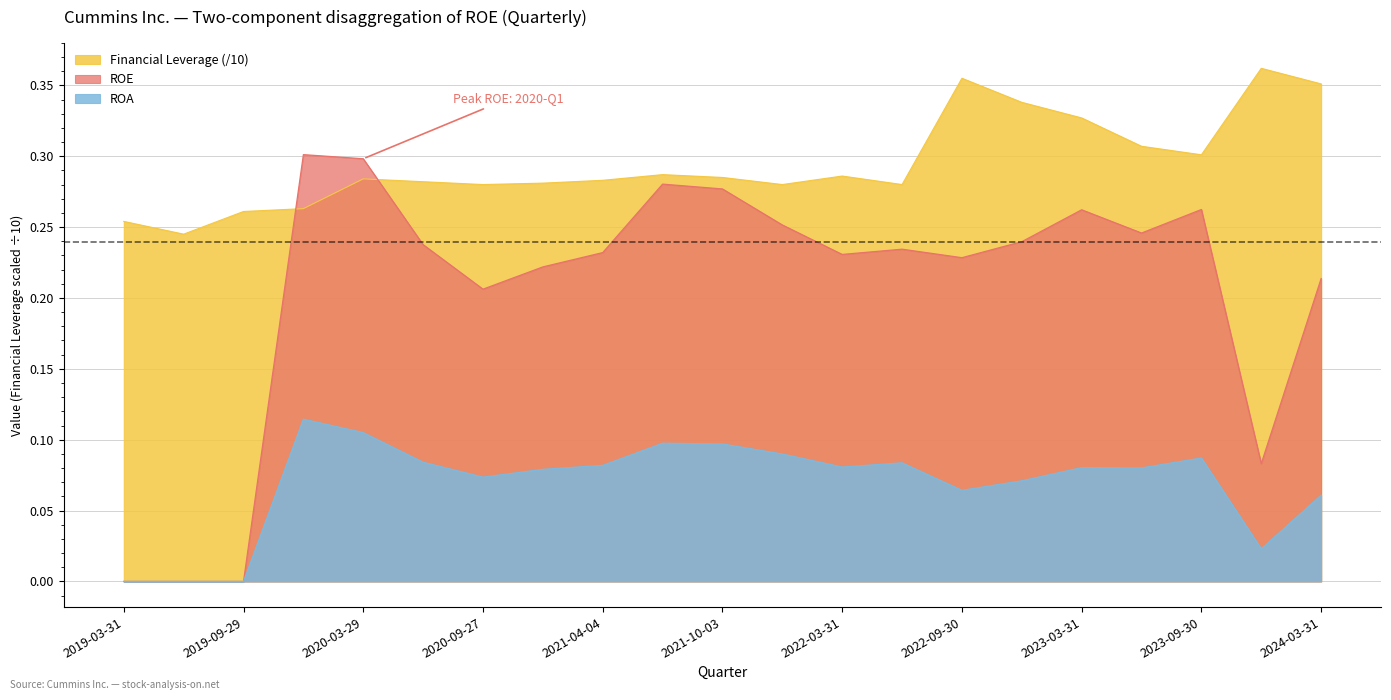

Which category has the lowest value in the ROE series?

2019-03-31